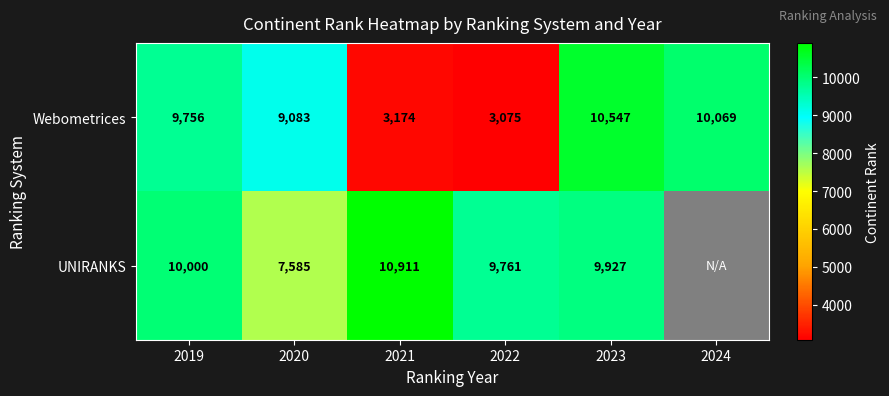

Rank the series at 2023 from lowest to highest value.

UNIRANKS, Webometrices